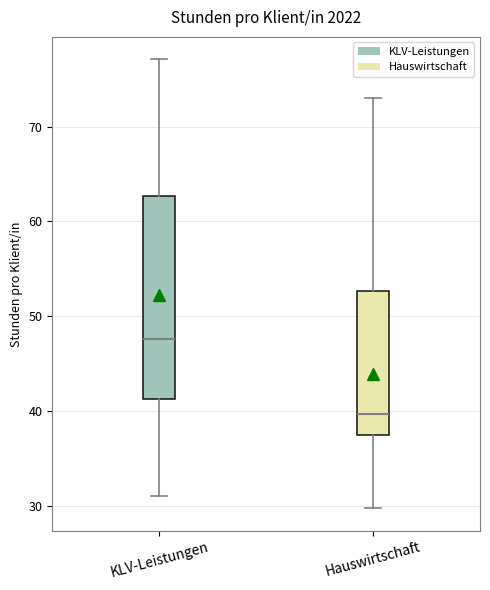

Comparing the boxes themselves (not the whiskers), which one is the tallest?

KLV-Leistungen